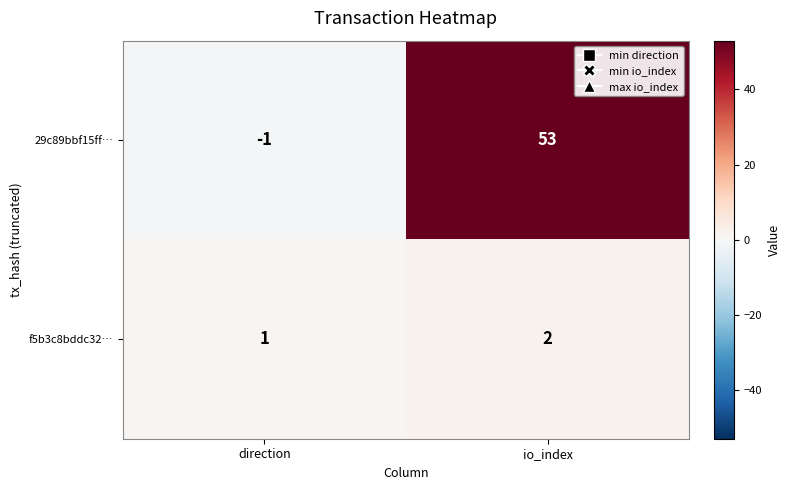

At which category is the sum across all series the highest?

io_index